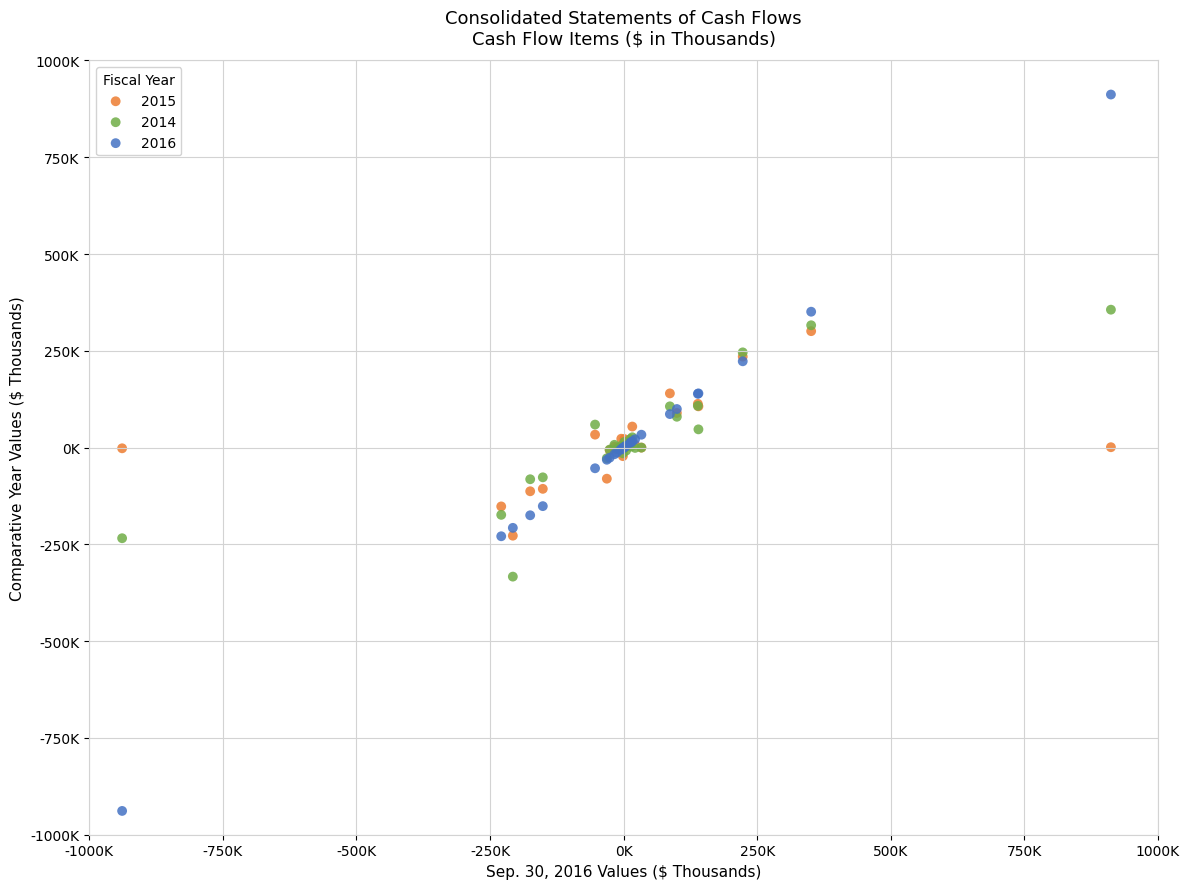

What are all the series names shown in the legend?

2015, 2014, 2016